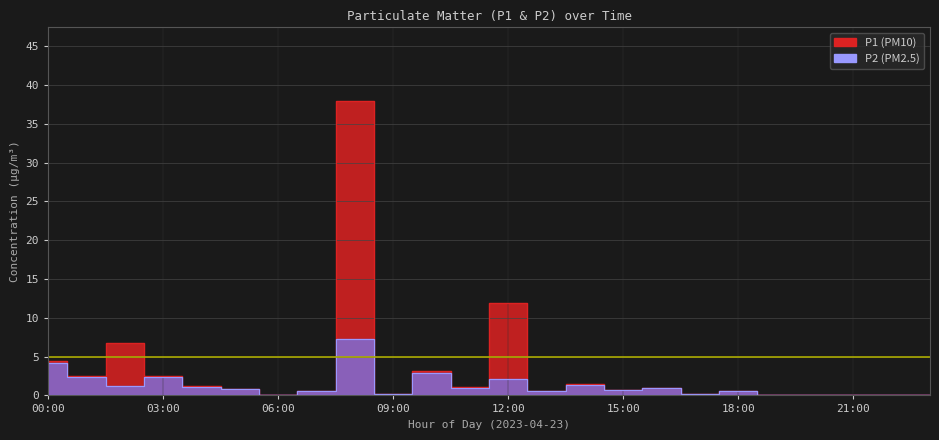

What is the label of the 1st point from the right?

23:00